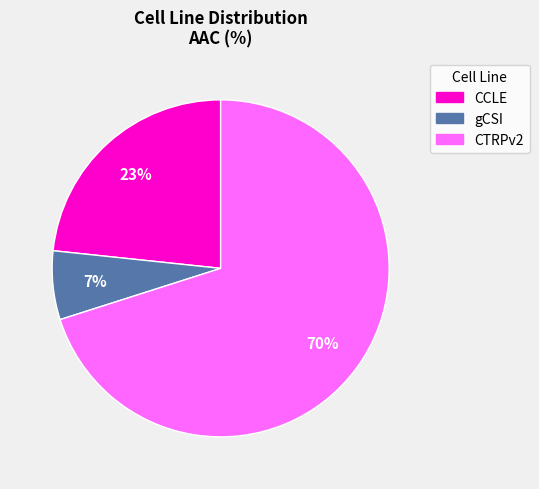

The CTRPv2 slice represents 57% of the pie. True or false?

False